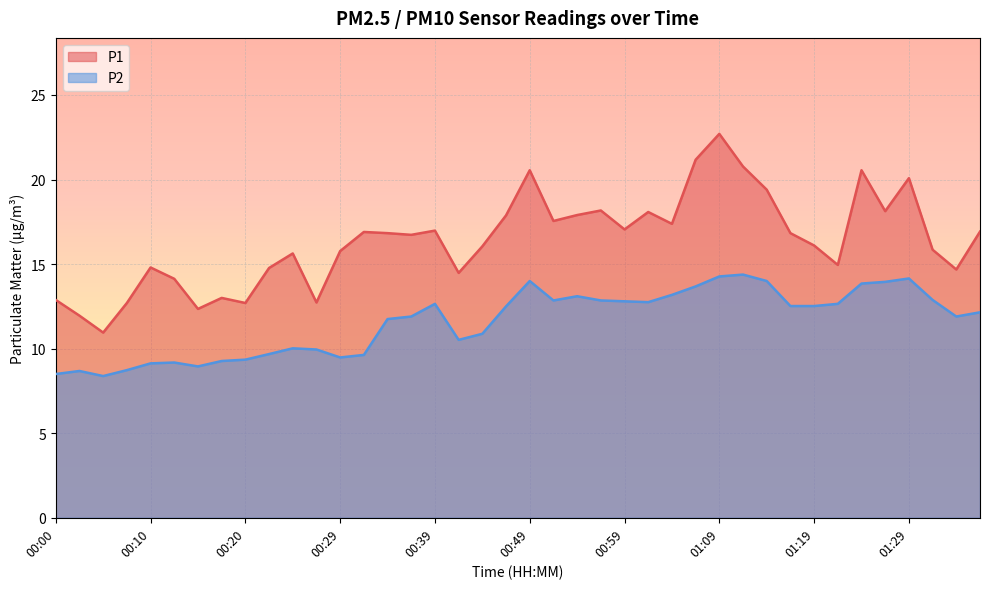

True or false: P2 and P1 cross at least once.

False